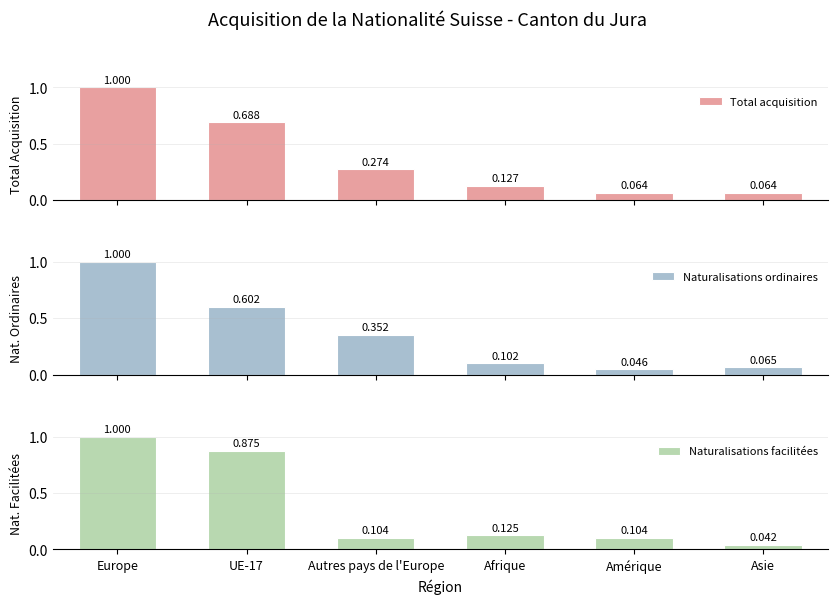

Reading right to left, list all the values displayed in this chart.

Total acquisition: 0.1	0.1	0.1	0.3	0.7	1.0
Naturalisations ordinaires: 0.1	0.0	0.1	0.4	0.6	1.0
Naturalisations facilitées: 0.0	0.1	0.1	0.1	0.9	1.0